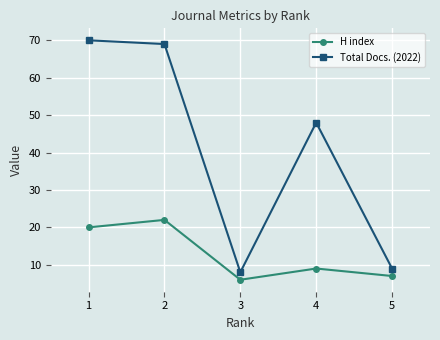

Which category has the highest value across all series?

1